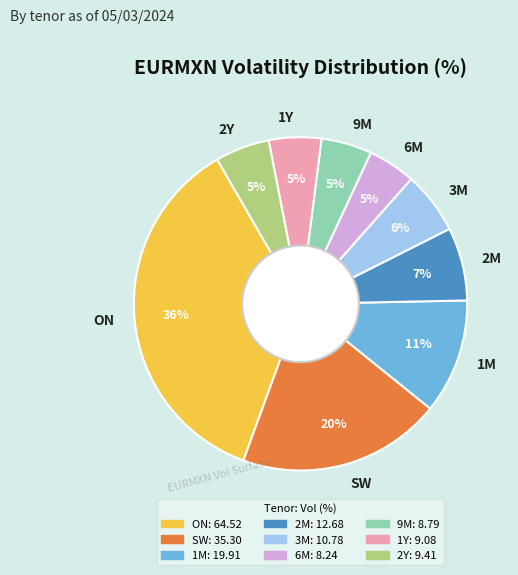

Between ON and 1Y, which is larger?

ON